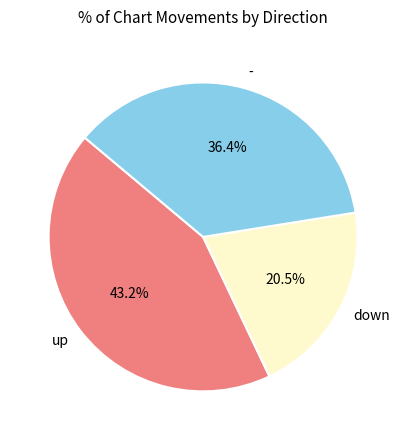

Is - the majority of the pie?

No